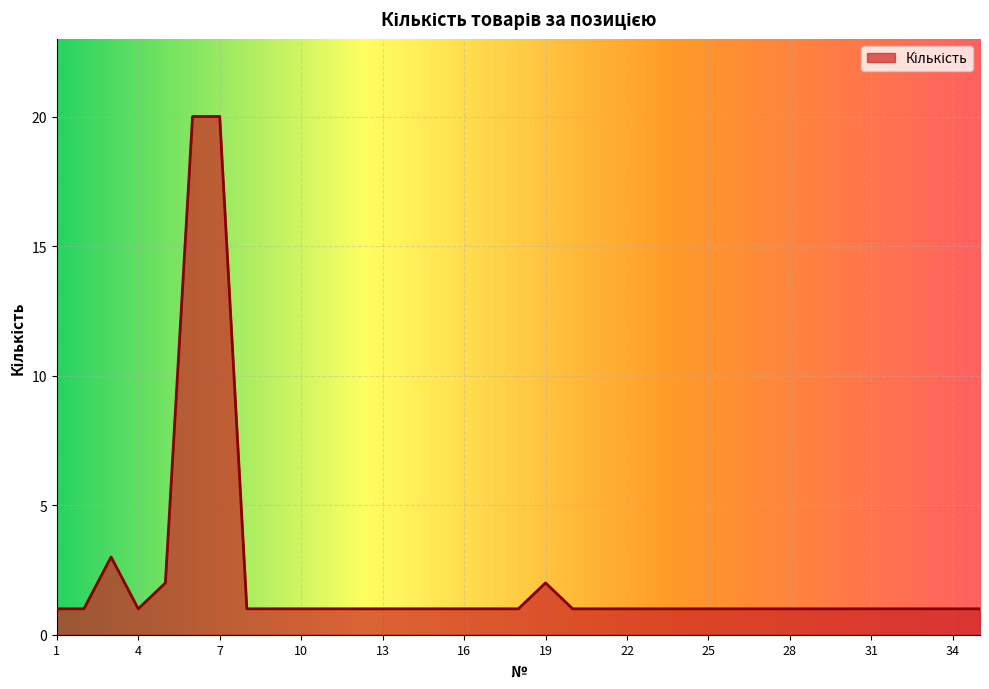

Which category has the lowest value across all series?

1